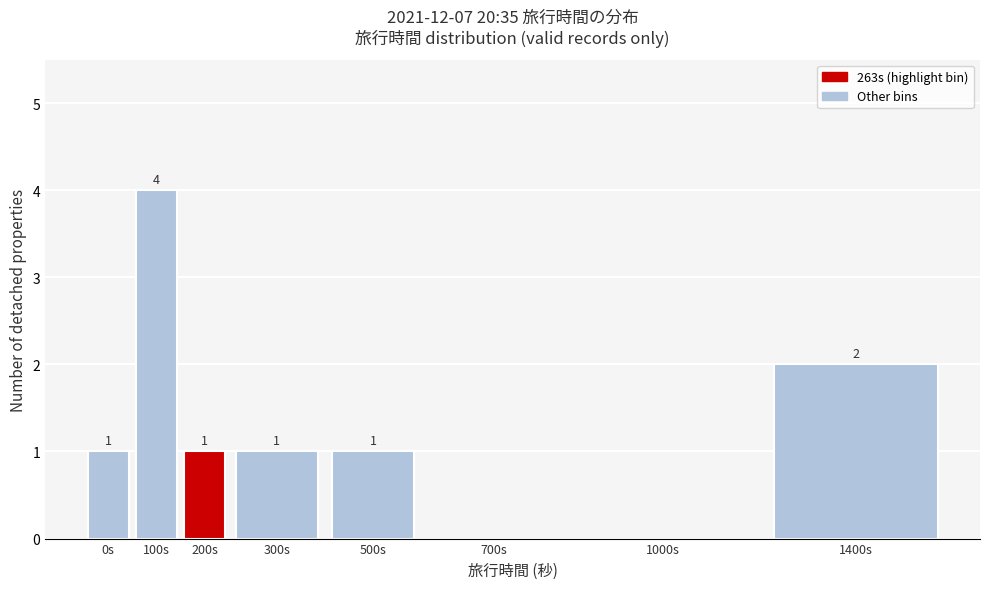

Reading left to right, extract all data points from this chart.

0s=1	100s=4	200s=1	300s=1	500s=1	700s=0	1000s=0	1400s=2